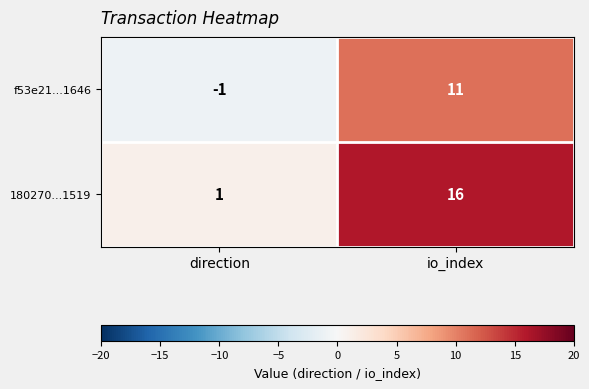

Which series has the largest range (max minus min)?

180270...1519